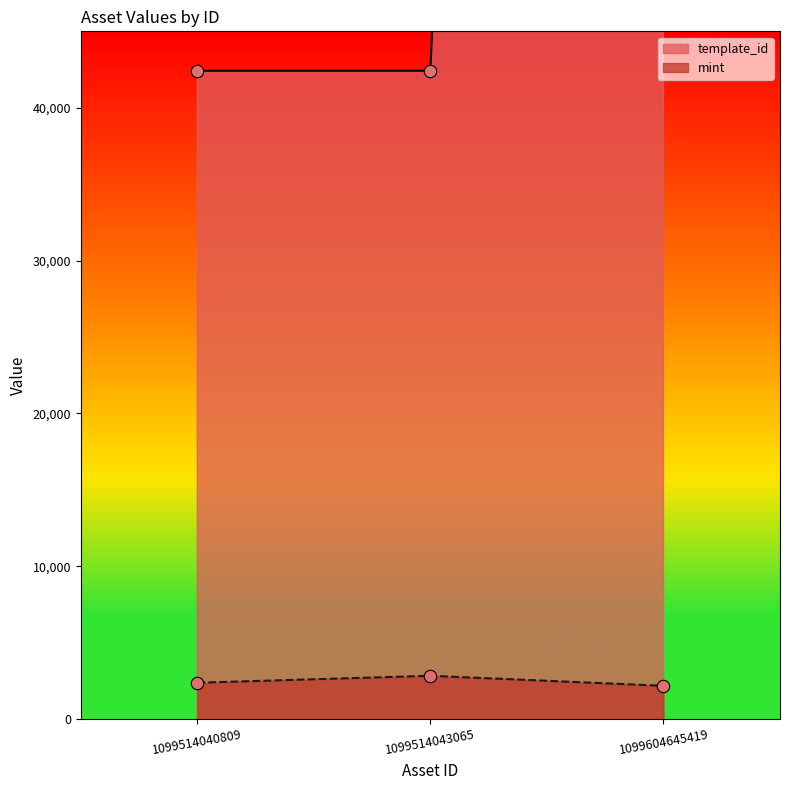

Which series has the widest spread of Y values?

template_id